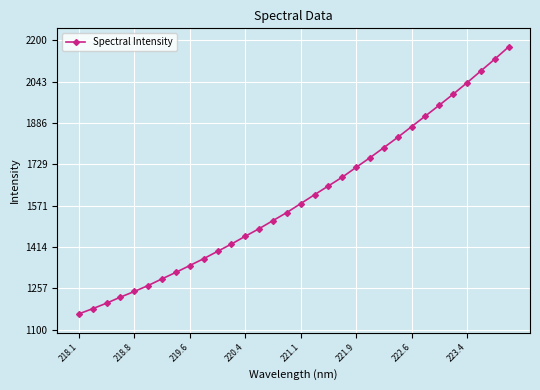

What is the smallest value displayed?

1159.4